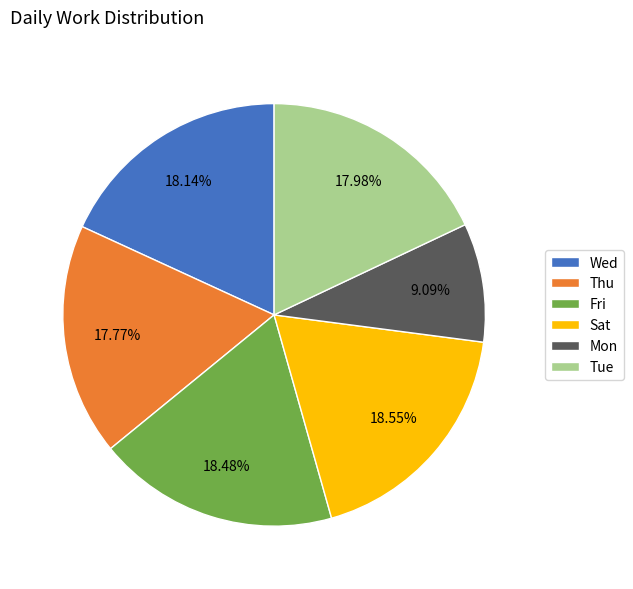

To the nearest percent, what is the average slice percentage?

17%